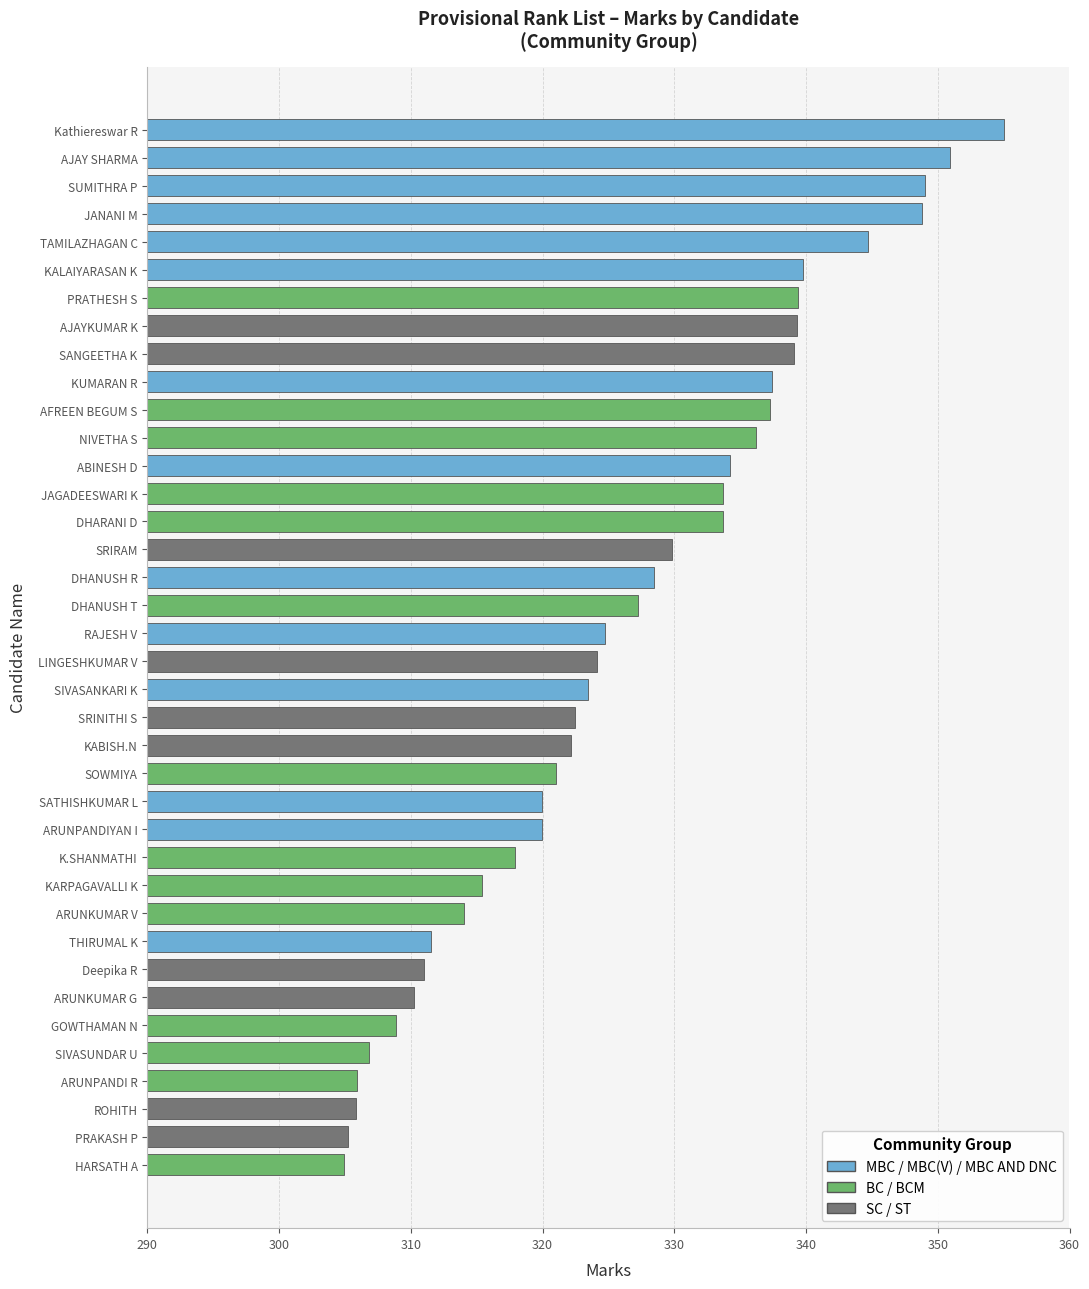

What is the greatest value displayed?

355.0